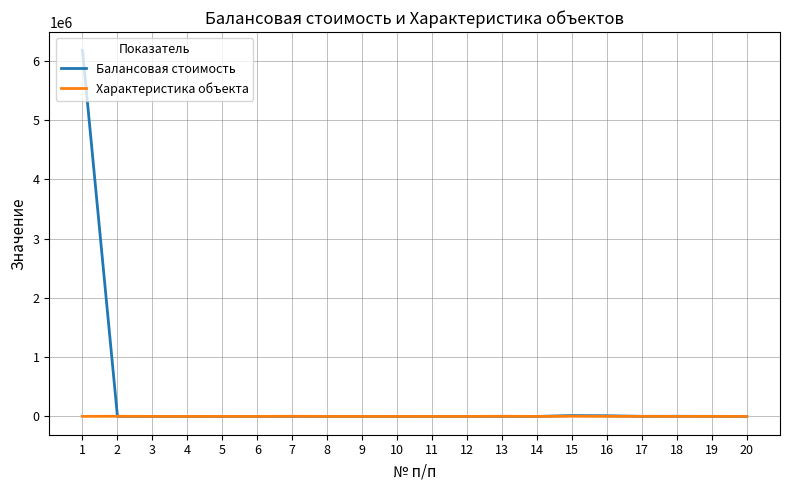

Which series has the largest total across all categories?

Балансовая стоимость